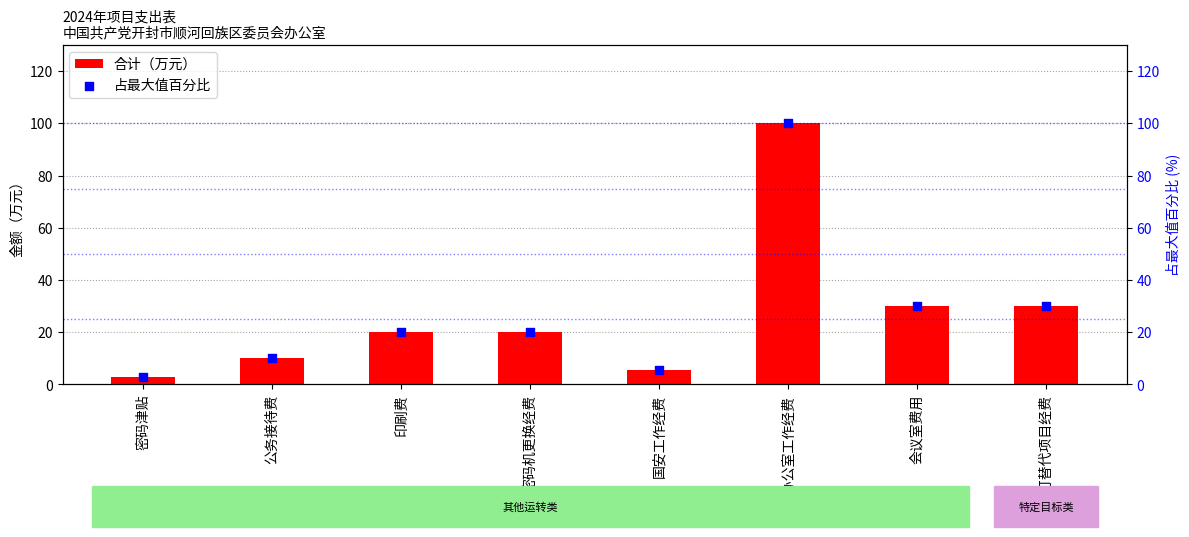

Which series reaches the minimum Y coordinate?

合计（万元）